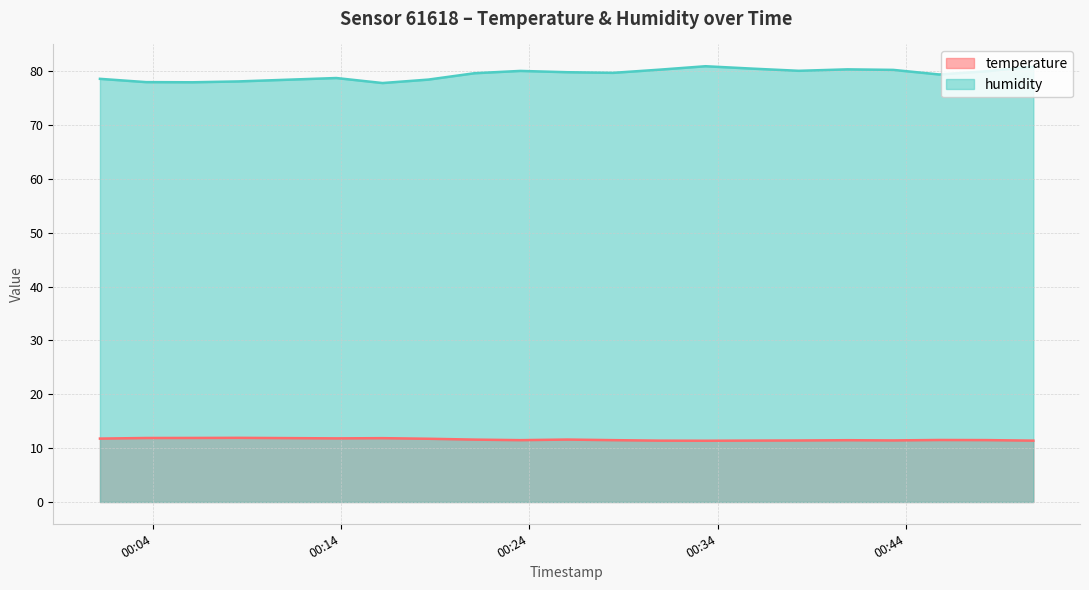

What position from the left is 2023-03-30T00:03:39?

2